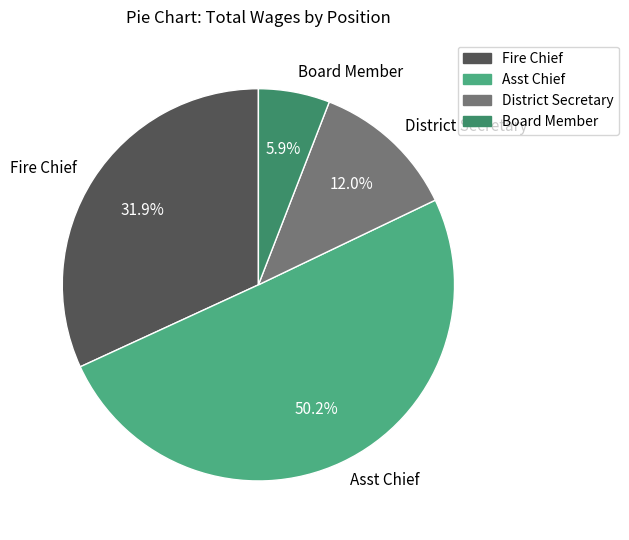

Does Board Member represent more than half of the total?

No